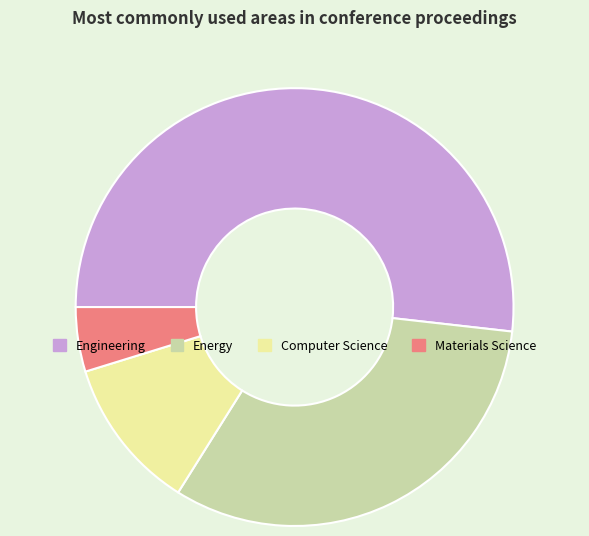

Which has a higher value, Materials Science or Engineering?

Engineering